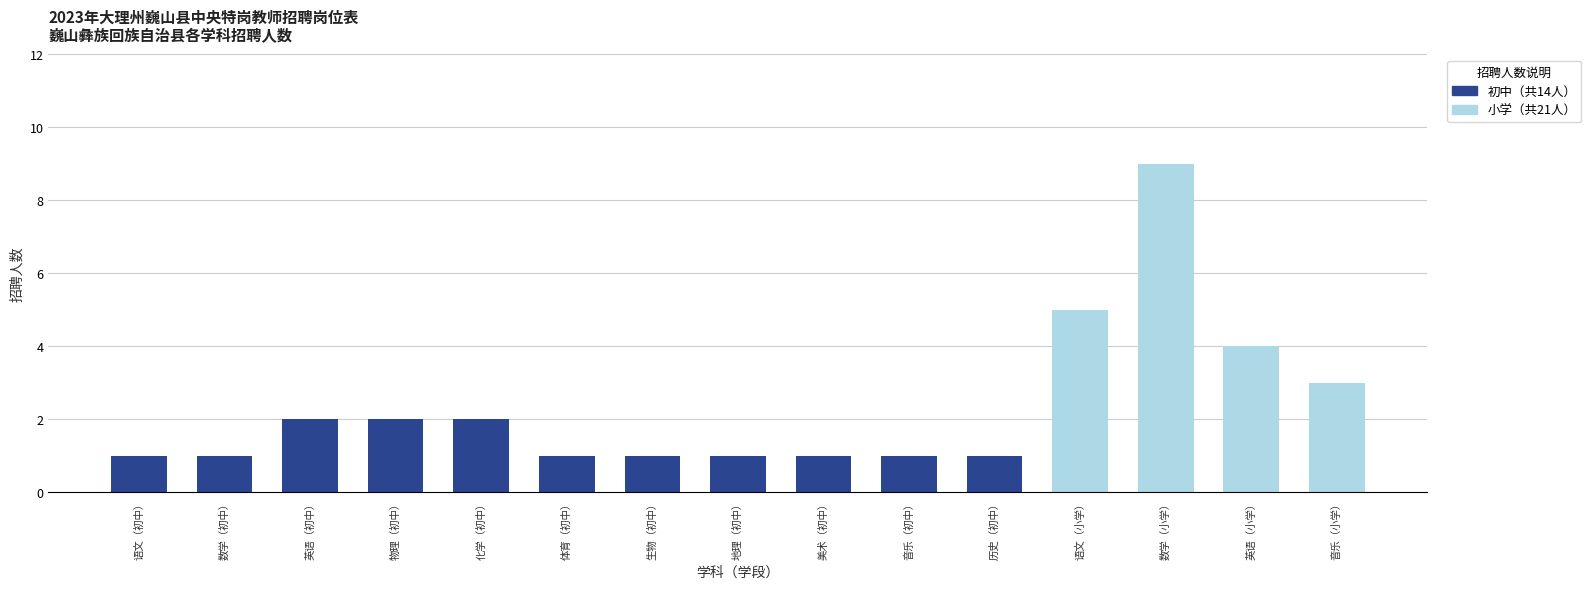

Rank the series by their maximum value, from highest to lowest.

小学, 初中